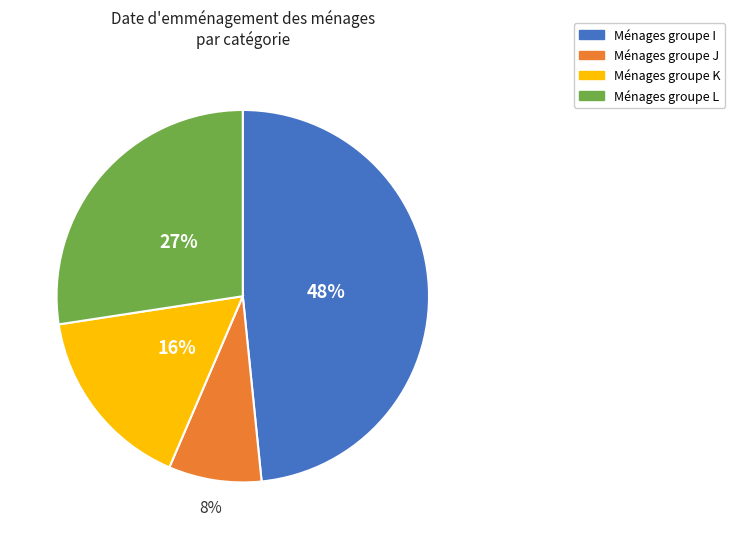

Does any single category account for the majority?

No